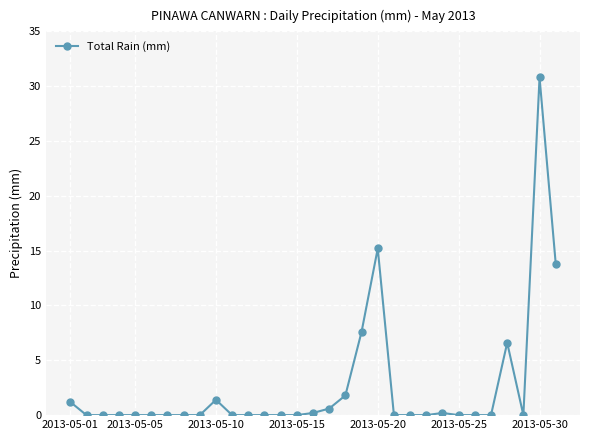

True or false: the data has more than 1 interior local peaks.

True